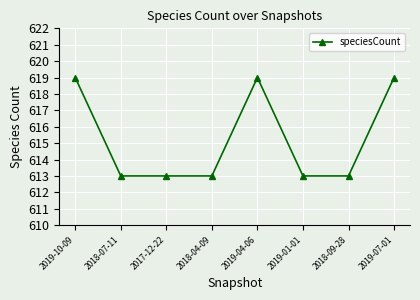

What is the value of the 7th point from the left?

613